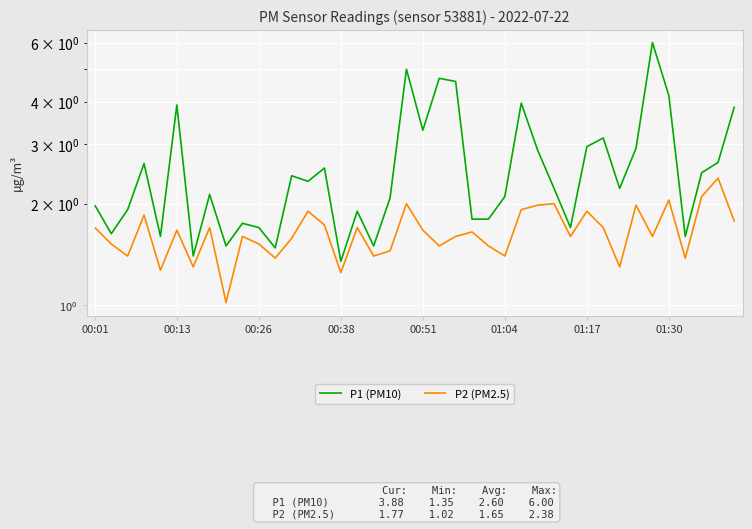

How many lines are shown in the chart?

2